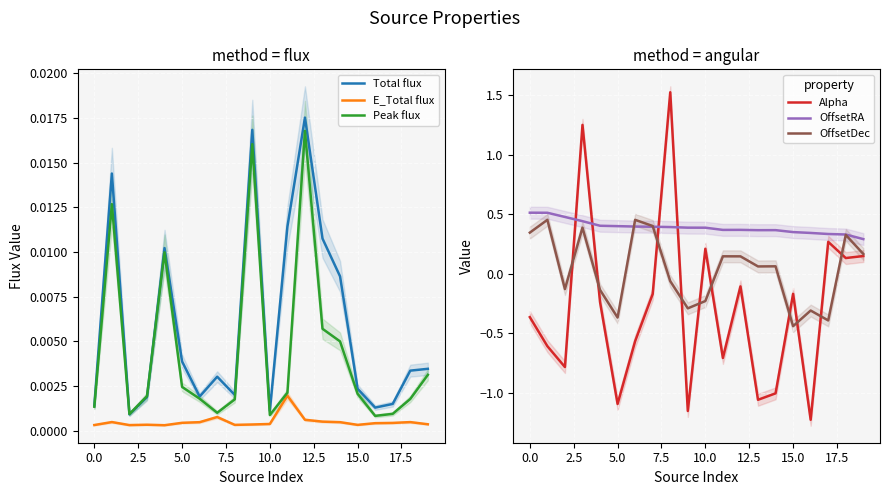

True or false: E_Total flux and Total flux intersect in this chart.

False